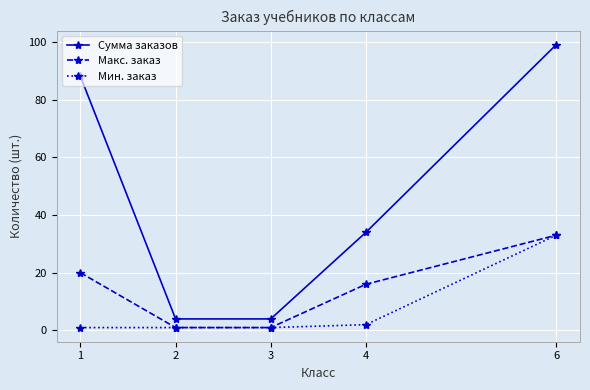

Reading left to right, list all the values displayed in this chart.

Сумма заказов: 88	4	4	34	99
Макс. заказ: 20	1	1	16	33
Мин. заказ: 1	1	1	2	33